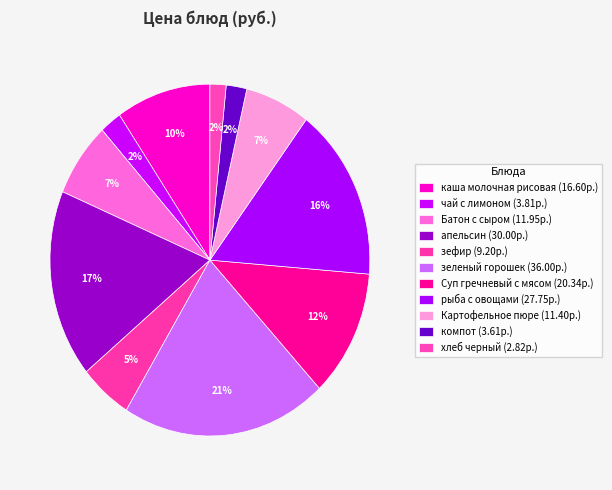

How many slices are in this pie chart?

11